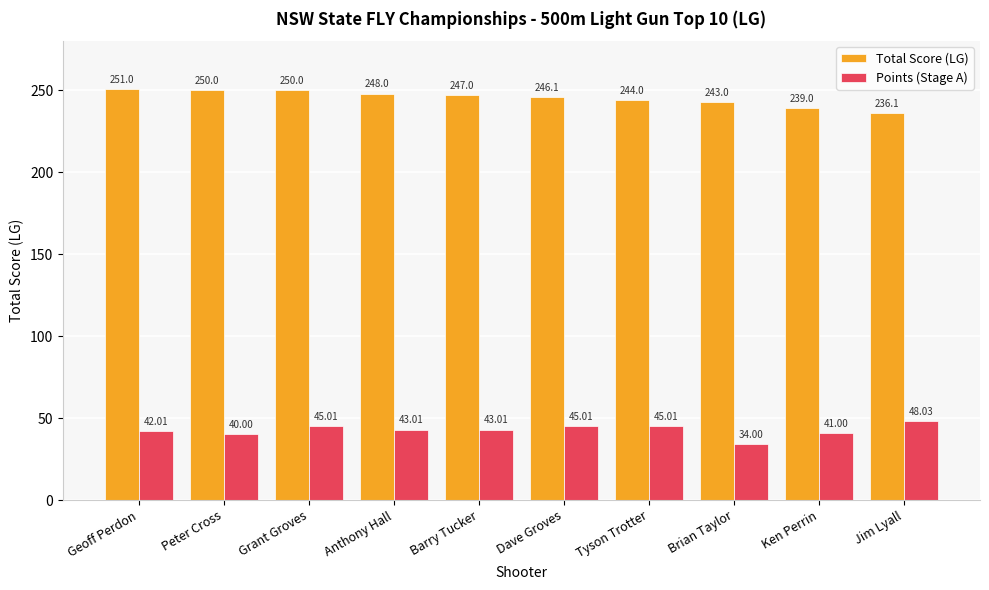

Which series has the widest spread of values?

Total Score (LG)